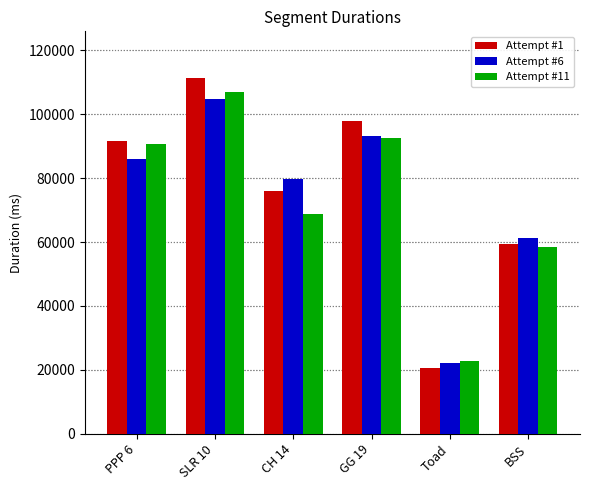

Read the Attempt #6 value at BSS.

61258